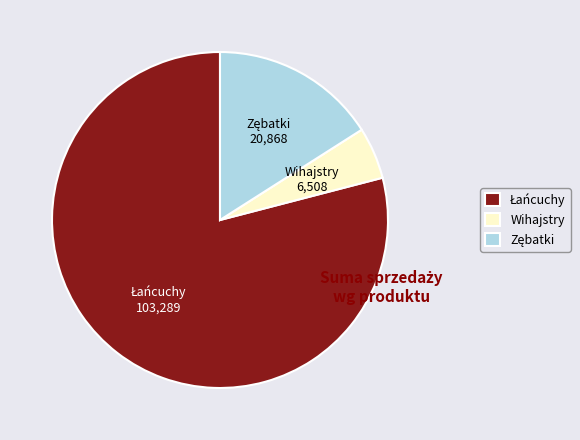

Count the number of slices in the pie.

3